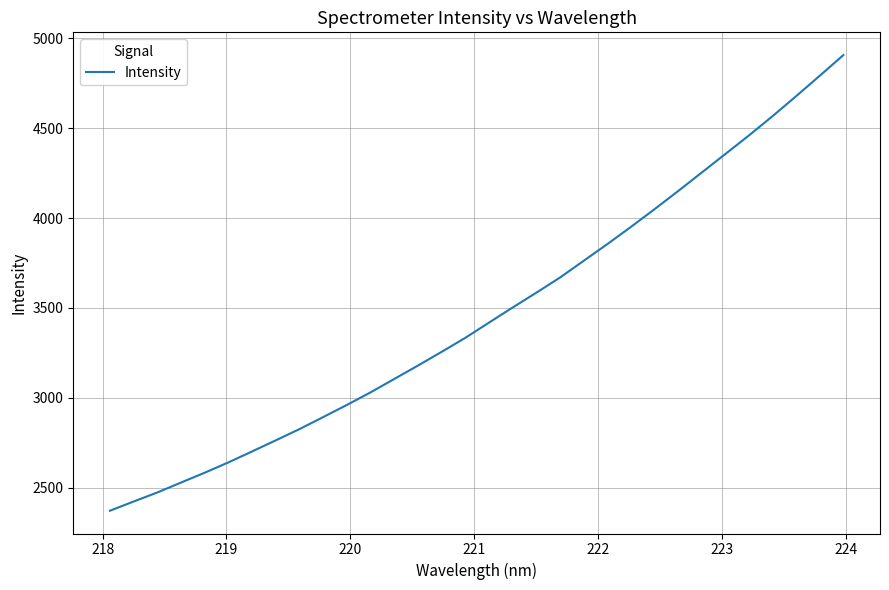

What is the greatest value displayed?

4906.8